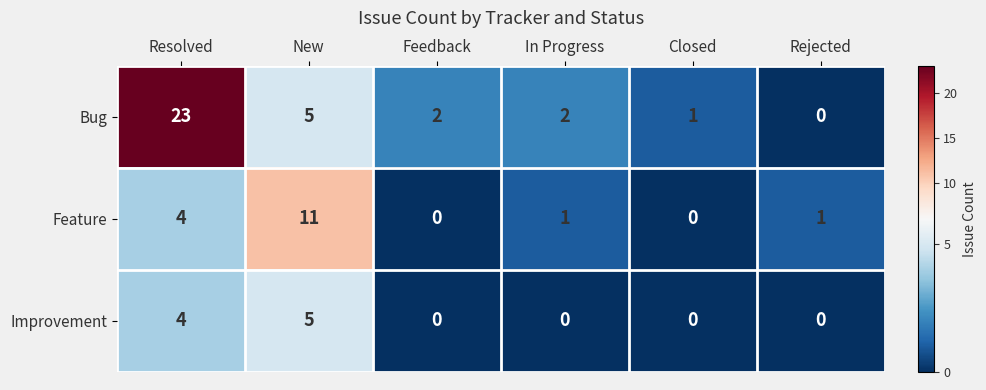

Is it true that Improvement equals 0 at In Progress?

True